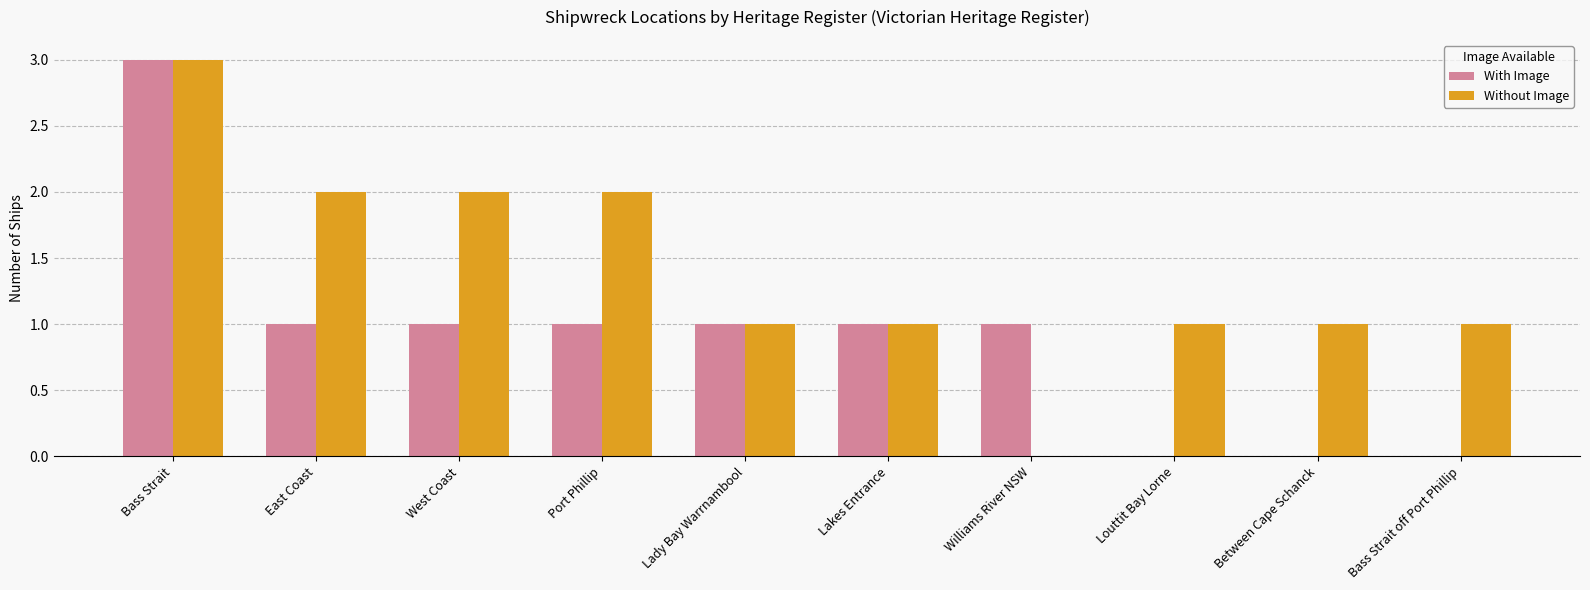

What is the difference between the With Image values at Port Phillip and Louttit Bay Lorne?

1